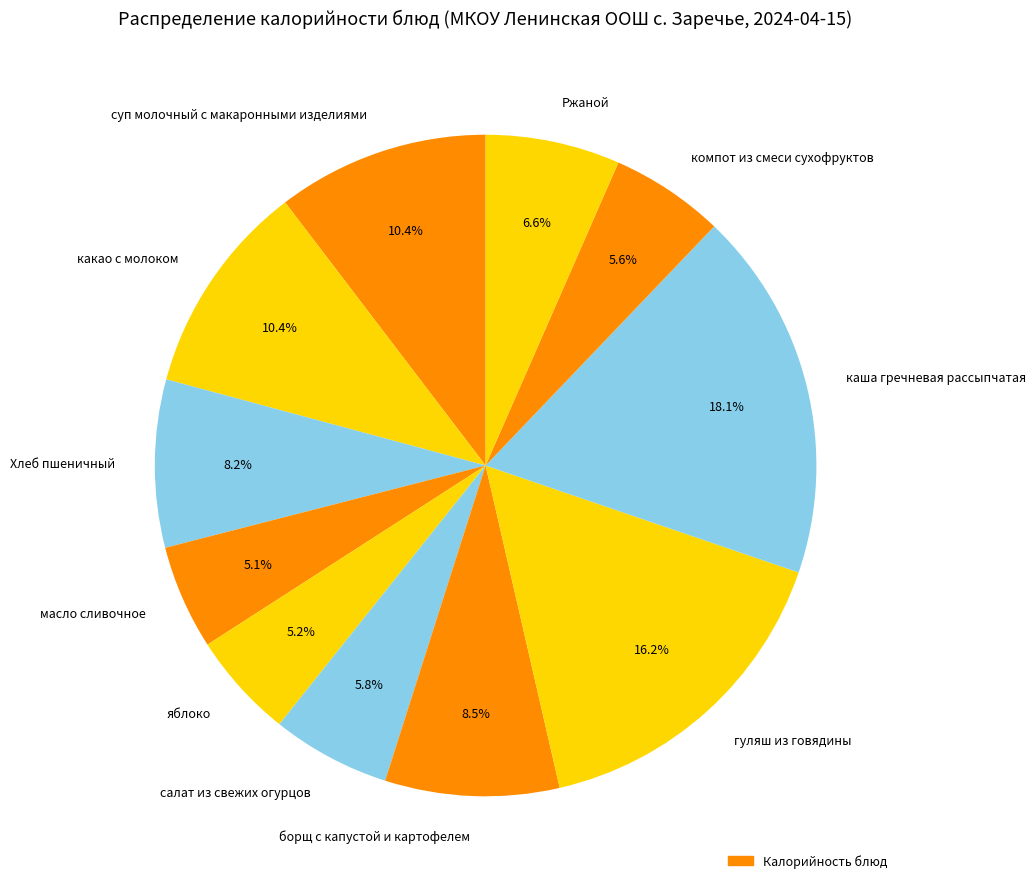

To the nearest percent, what is the combined percentage of Ржаной and гуляш из говядины?

23%